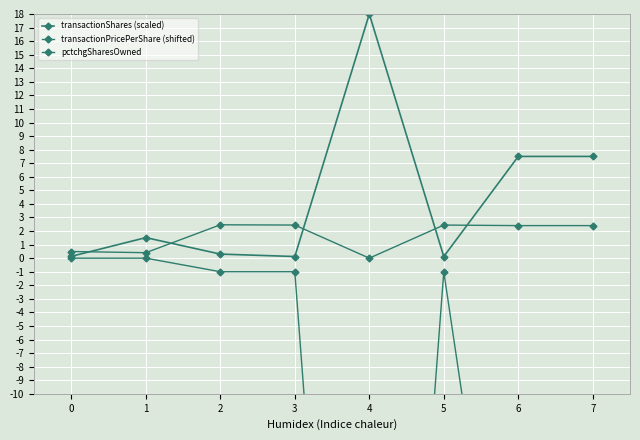

What is the difference between the highest and lowest values at 2?

3.5